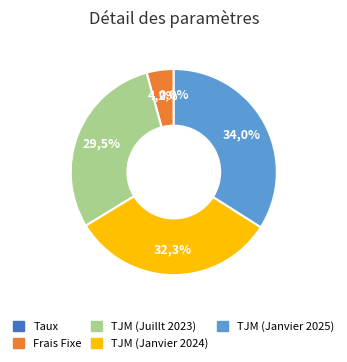

Is it true that TJM (Janvier 2024) is 32% of the pie?

True